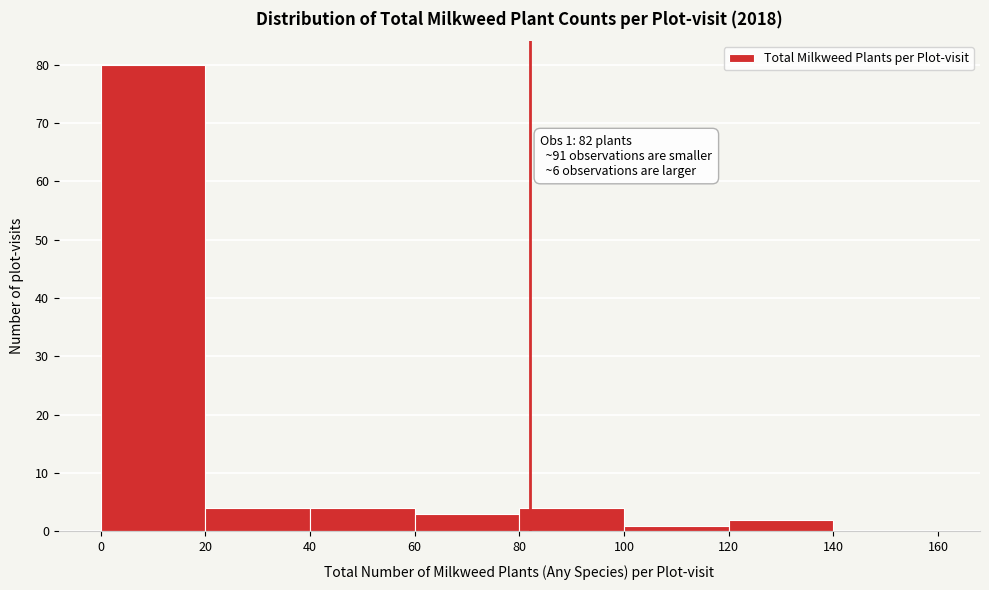

Over which range of the x-axis is the bar tallest?

0 to 20